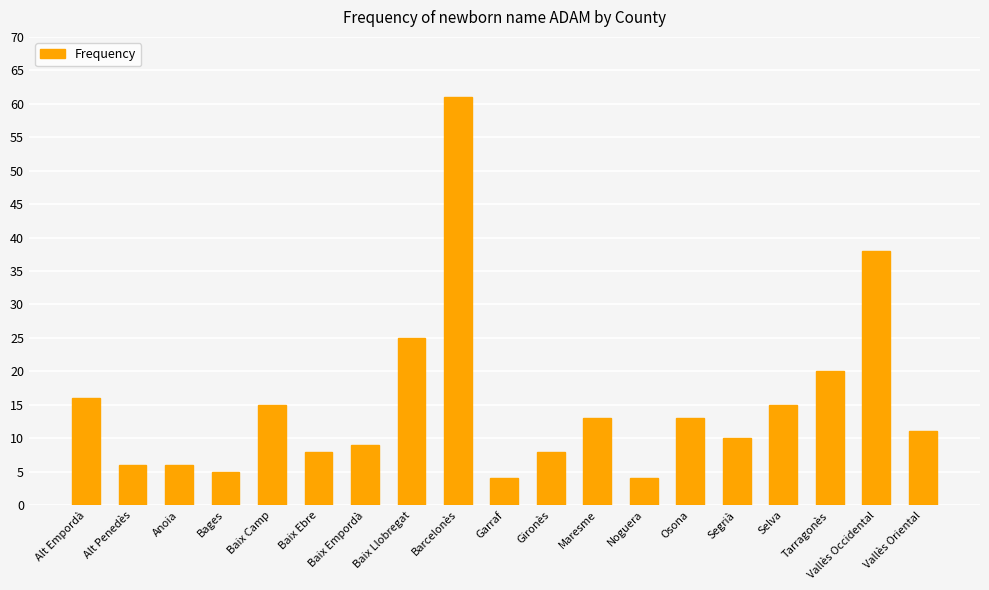

Are the bars grouped side by side (vs. stacked)?

No